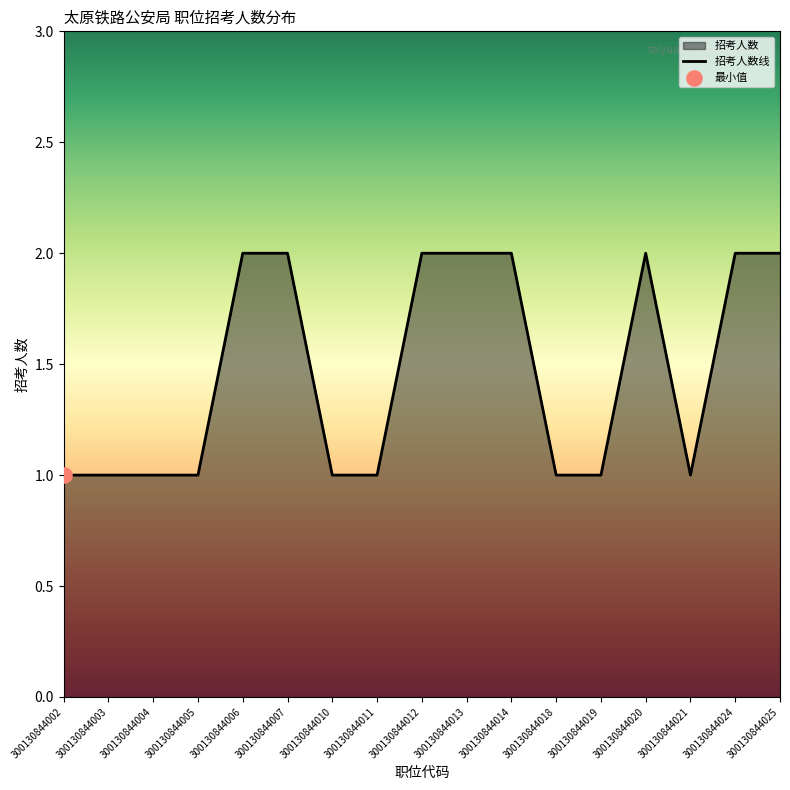

What is the change in value from 300130844005 to 300130844006?

+1